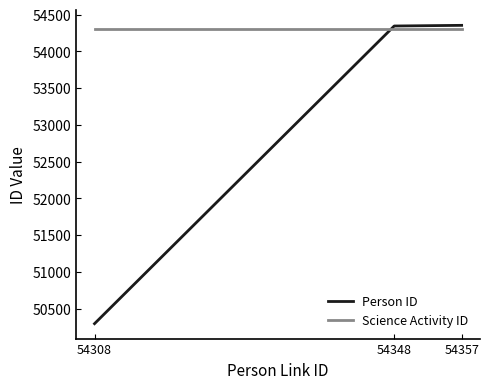

List the series in order of their overall mean, highest first.

Science Activity ID, Person ID